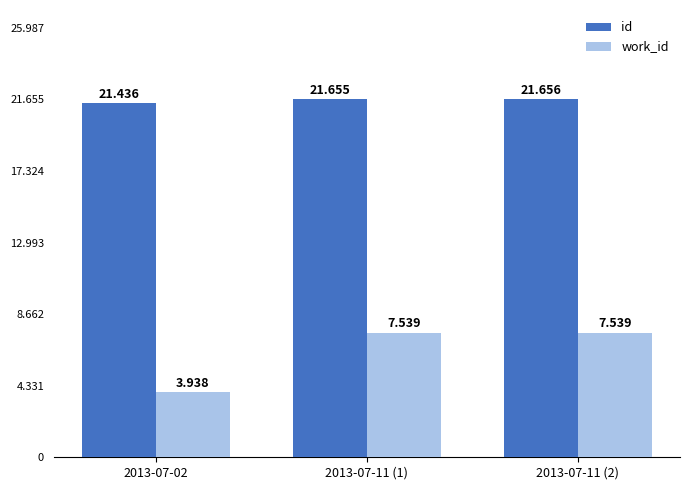

What is the smallest value displayed?

3938